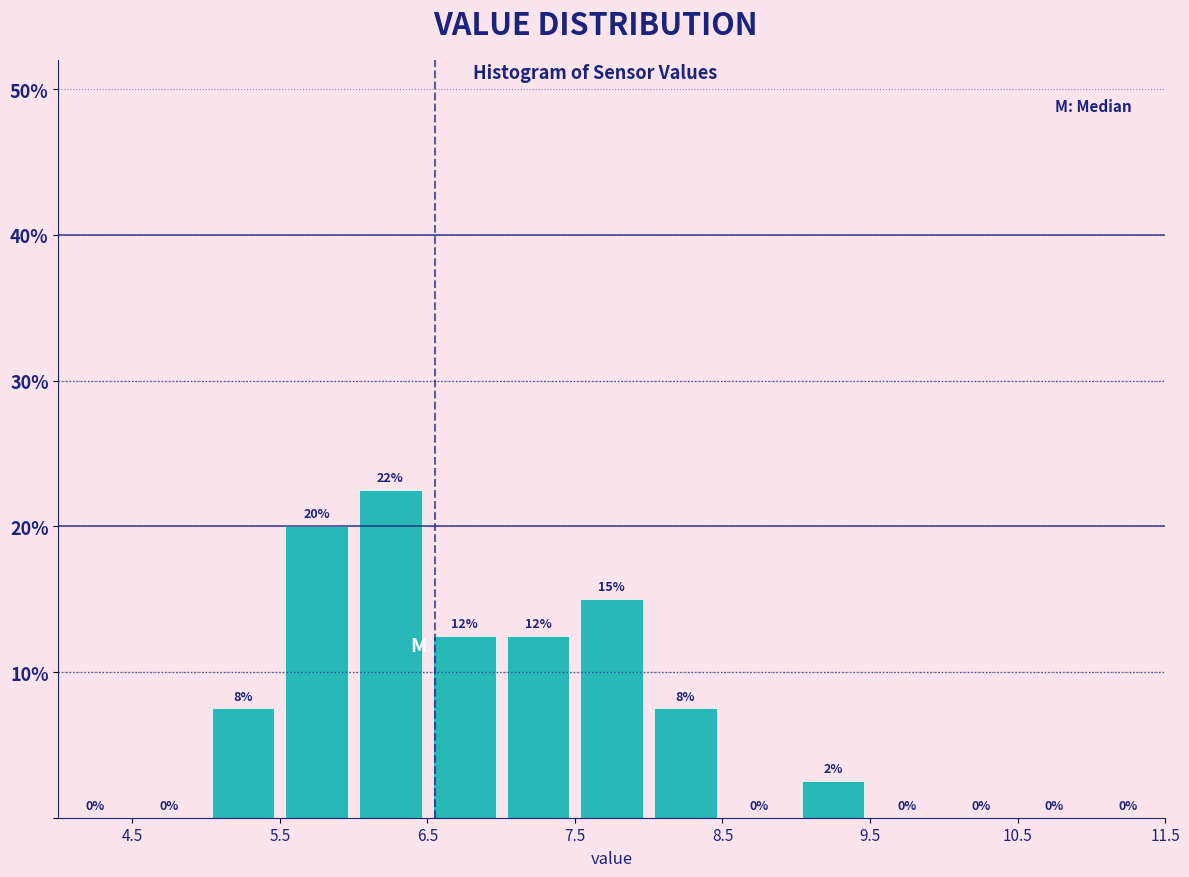

Over which range of the x-axis is the bar tallest?

6.0 to 6.5